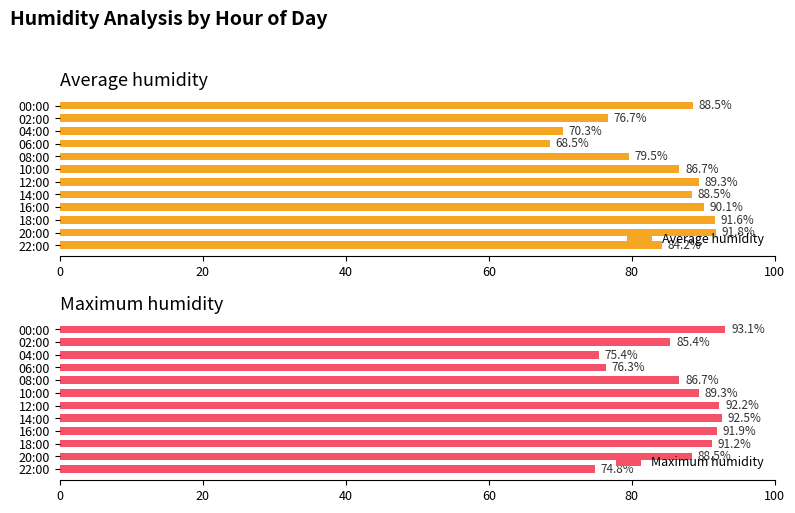

What is the minimum value shown in the chart?

68.5